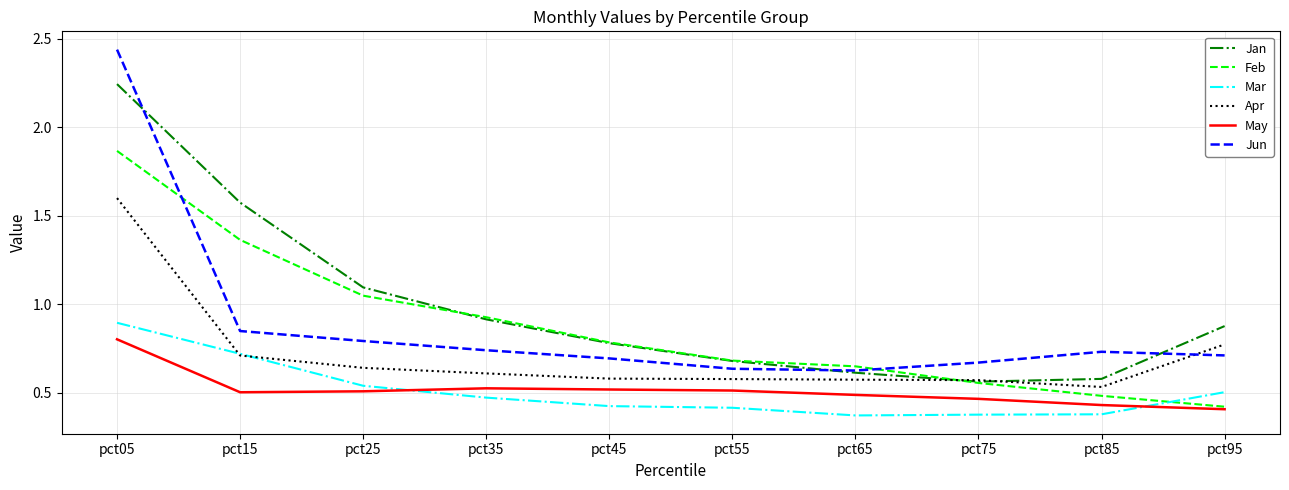

Rank the categories by Feb value from lowest to highest.

pct95, pct85, pct75, pct65, pct55, pct45, pct35, pct25, pct15, pct05